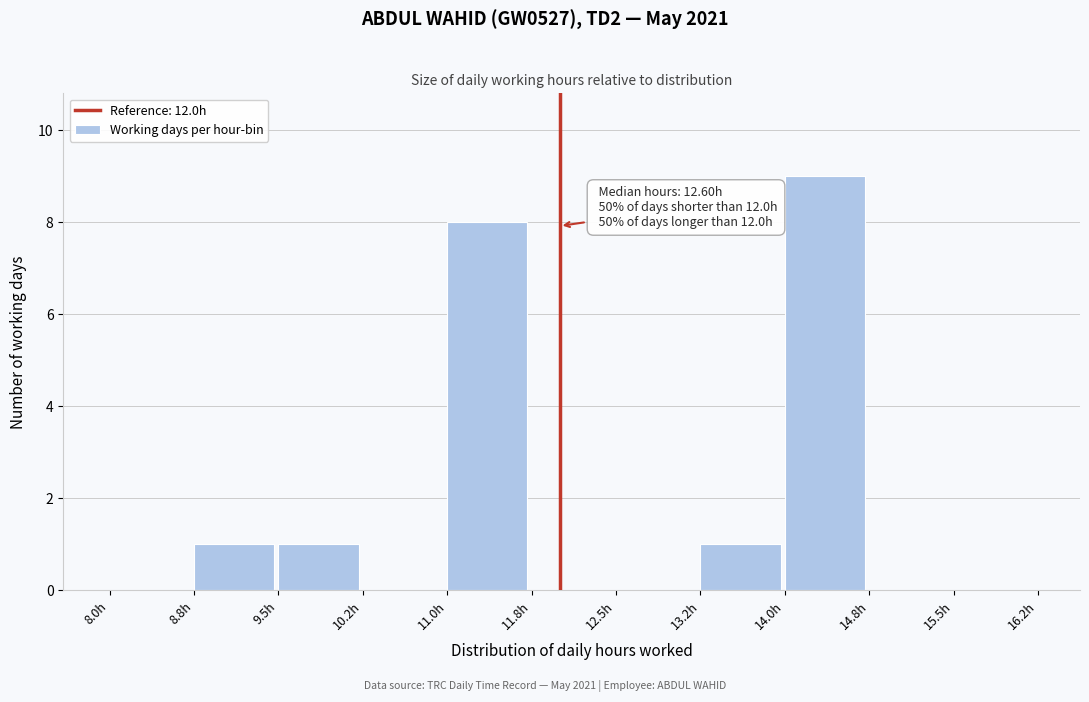

Over which range of the x-axis is the bar tallest?

14.00 to 14.75